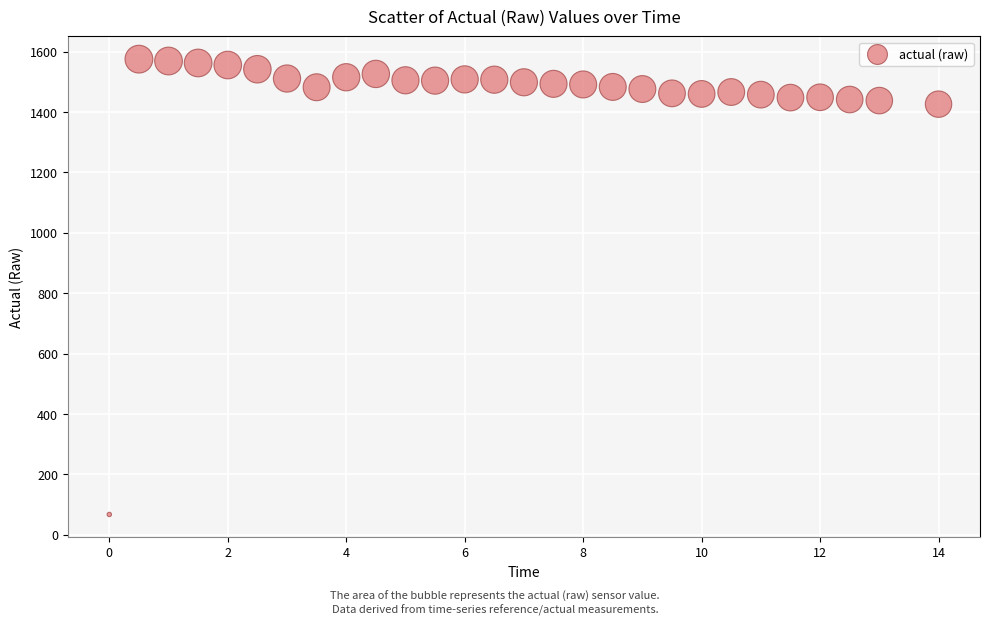

What is the range of Y values (max minus min)?

1507.7